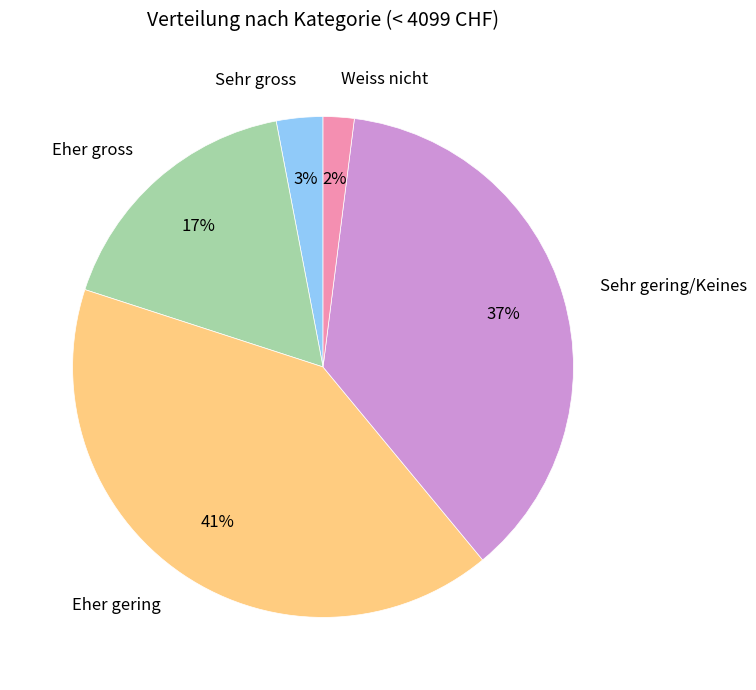

To the nearest percent, what is the combined percentage of Sehr gross and Eher gering?

44%